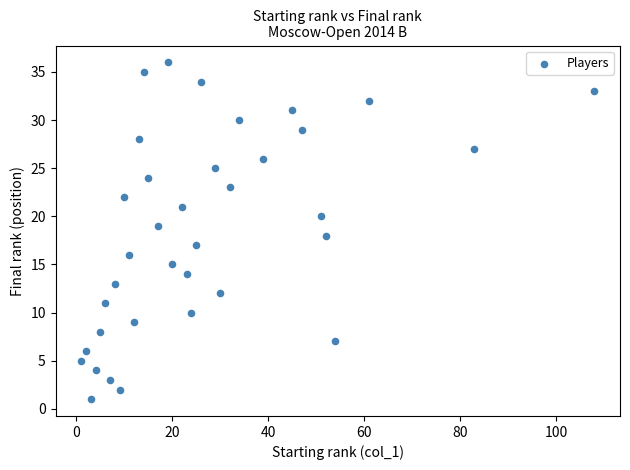

What is the range of Y values (max minus min)?

35